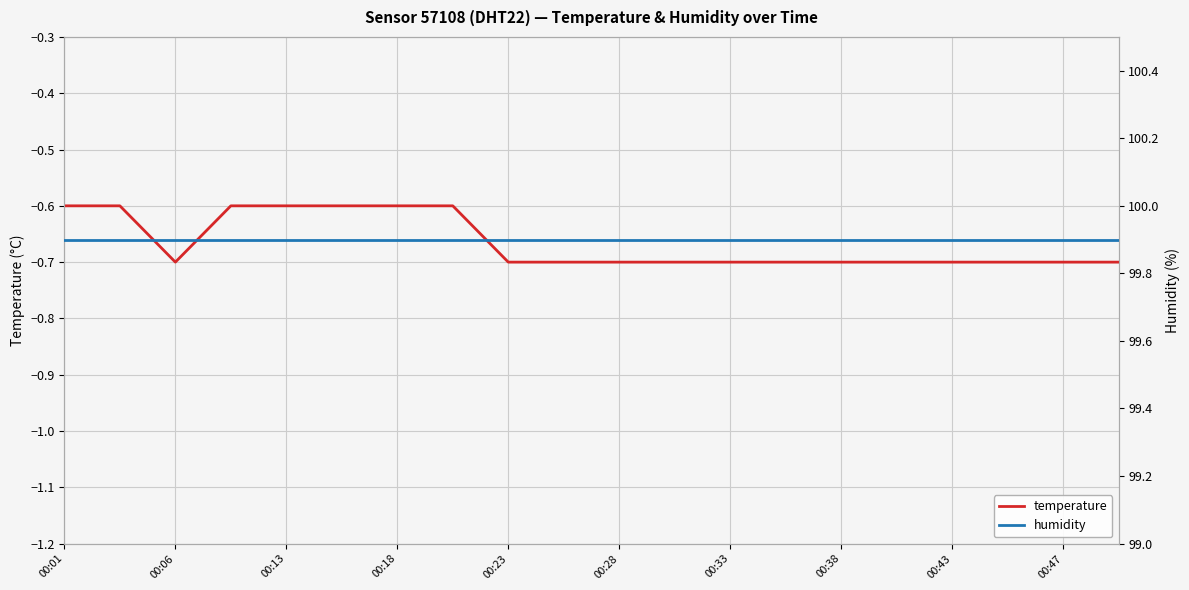

What is the smallest value displayed?

-0.7